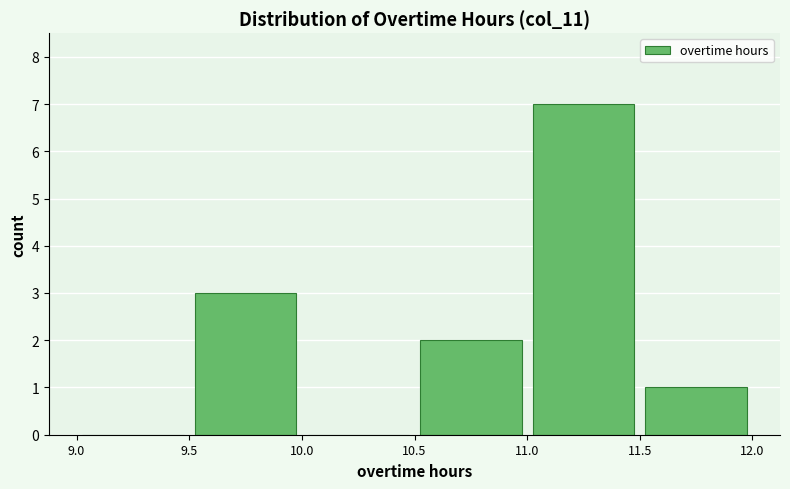

Reading left to right, transcribe this chart: for each bar, give the range it covers on the x-axis and its height. The values are not printed on the chart, so give them approximately, as read against the axis.

9.0 to 9.5: 0
9.5 to 10.0: 3
10.0 to 10.5: 0
10.5 to 11.0: 2
11.0 to 11.5: 7
11.5 to 12.0: 1